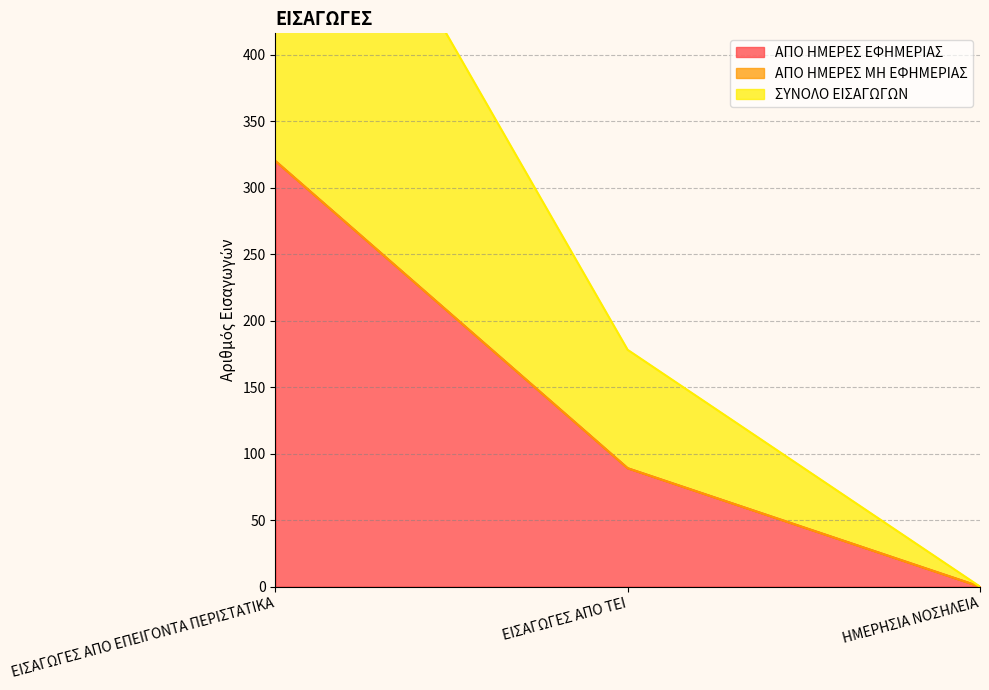

What is the greatest value displayed?

320